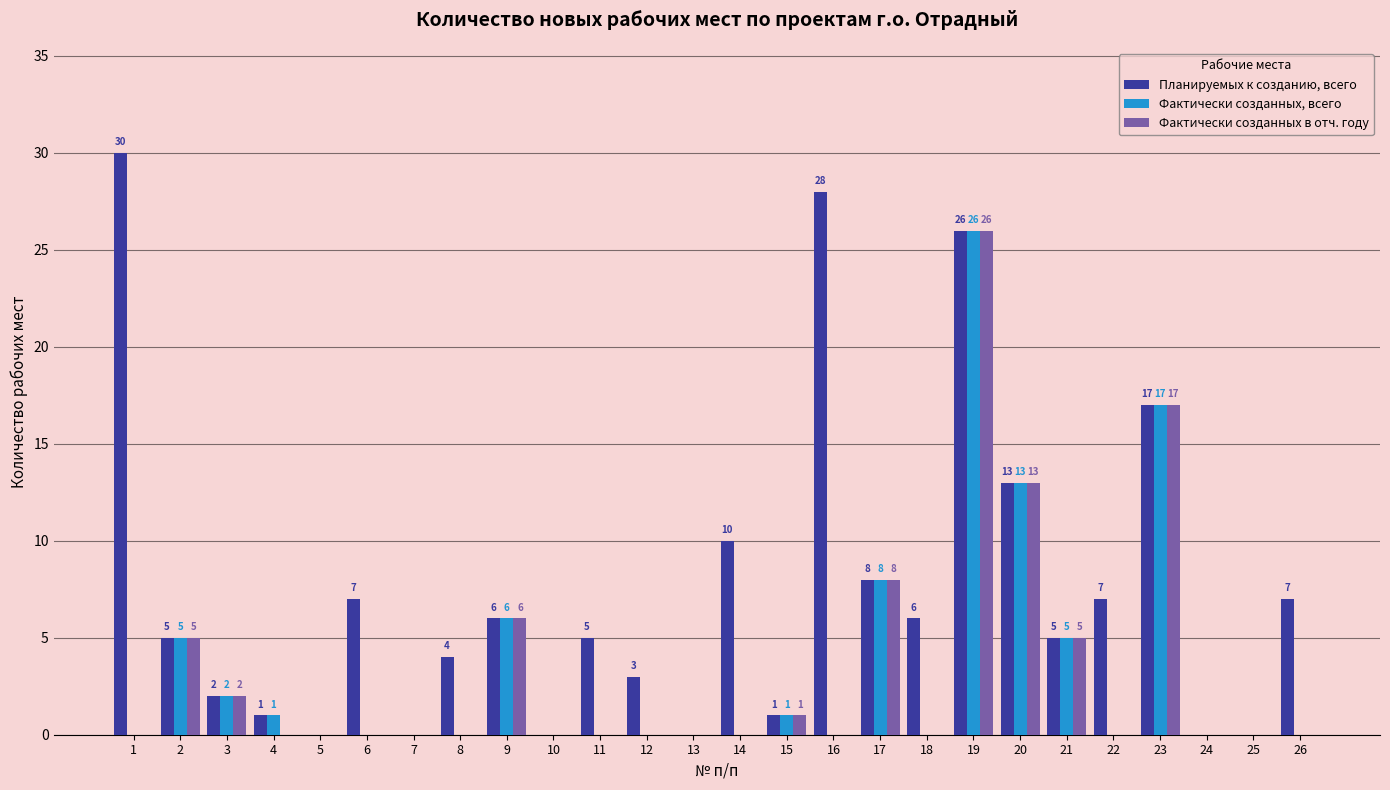

Reading left to right, extract all data points from this chart.

Планируемых к созданию, всего: 1=30	2=5	3=2	4=1	5=0	6=7	7=0	8=4	9=6	10=0	11=5	12=3	13=0	14=10	15=1	16=28	17=8	18=6	19=26	20=13	21=5	22=7	23=17	24=0	25=0	26=7
Фактически созданных, всего: 1=0	2=5	3=2	4=1	5=0	6=0	7=0	8=0	9=6	10=0	11=0	12=0	13=0	14=0	15=1	16=0	17=8	18=0	19=26	20=13	21=5	22=0	23=17	24=0	25=0	26=0
Фактически созданных в отч. году: 1=0	2=5	3=2	4=0	5=0	6=0	7=0	8=0	9=6	10=0	11=0	12=0	13=0	14=0	15=1	16=0	17=8	18=0	19=26	20=13	21=5	22=0	23=17	24=0	25=0	26=0